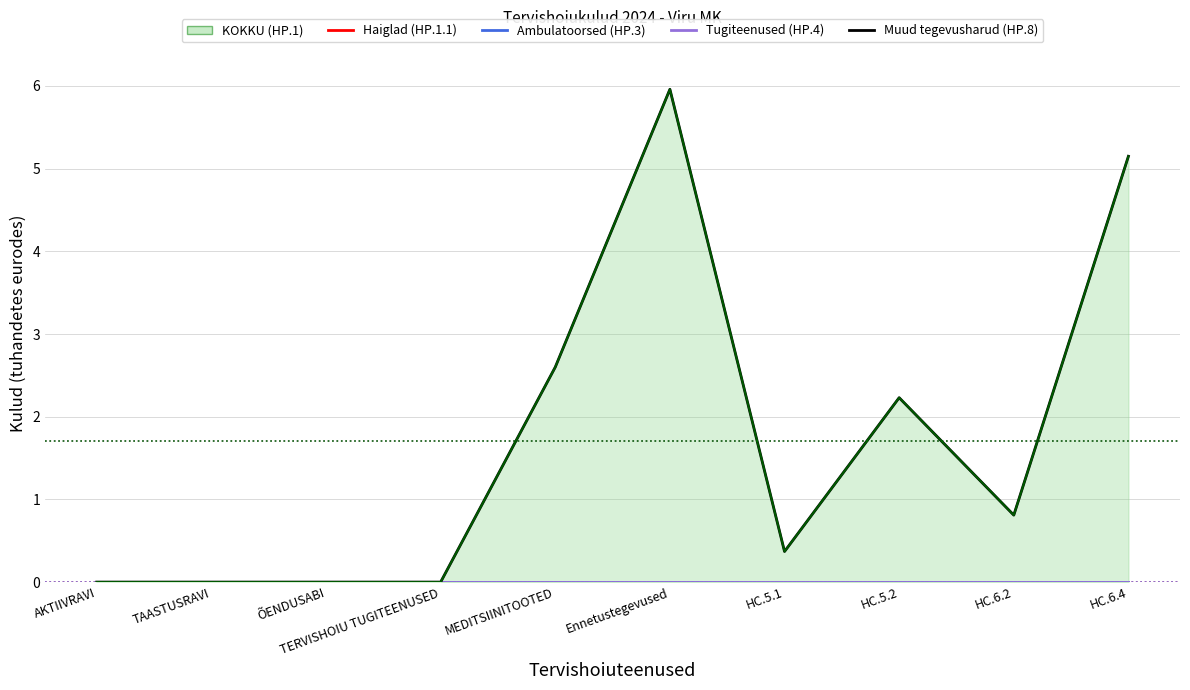

Where is the first local minimum for Muud tegevusharud (HP.8)?

HC.5.1